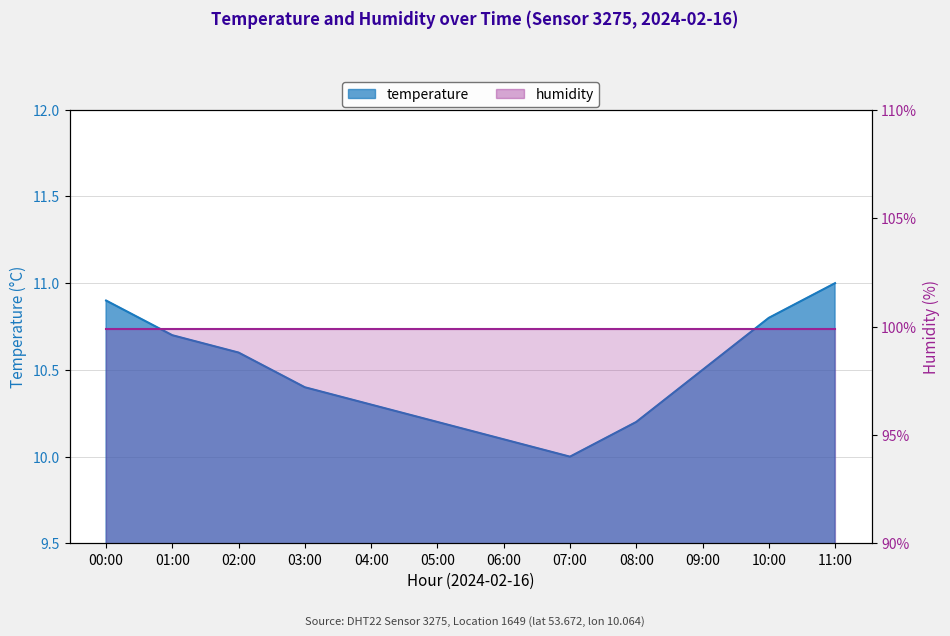

The value at 11:00 is 11.0. True or false?

True